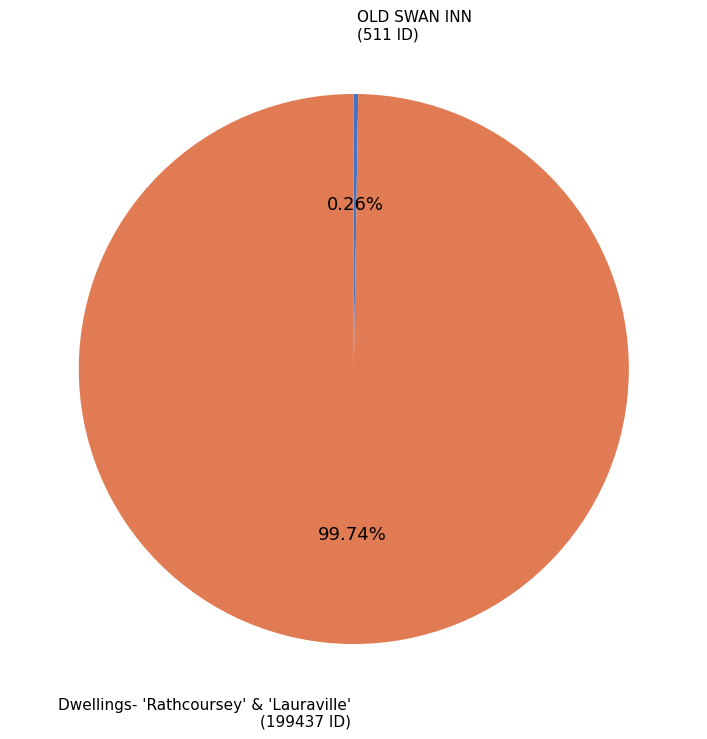

Does any single category account for the majority?

Yes